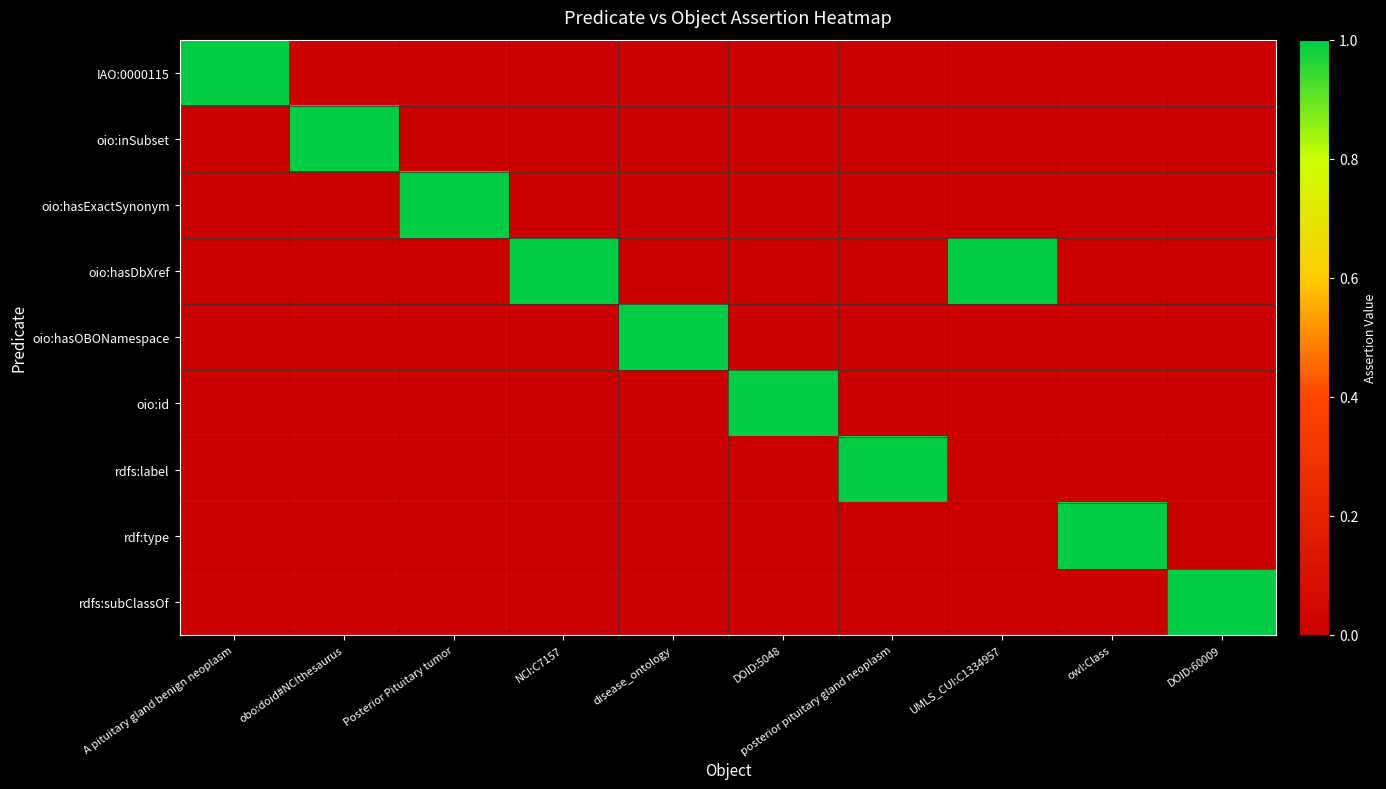

Reading right to left, transcribe all the data shown in this chart.

IAO:0000115: DOID:60009=0	owl:Class=0	UMLS_CUI:C1334957=0	posterior pituitary gland neoplasm=0	DOID:5048=0	disease_ontology=0	NCI:C7157=0	Posterior Pituitary tumor=0	obo:doid#NCIthesaurus=0	A pituitary gland benign neoplasm=1
oio:inSubset: DOID:60009=0	owl:Class=0	UMLS_CUI:C1334957=0	posterior pituitary gland neoplasm=0	DOID:5048=0	disease_ontology=0	NCI:C7157=0	Posterior Pituitary tumor=0	obo:doid#NCIthesaurus=1	A pituitary gland benign neoplasm=0
oio:hasExactSynonym: DOID:60009=0	owl:Class=0	UMLS_CUI:C1334957=0	posterior pituitary gland neoplasm=0	DOID:5048=0	disease_ontology=0	NCI:C7157=0	Posterior Pituitary tumor=1	obo:doid#NCIthesaurus=0	A pituitary gland benign neoplasm=0
oio:hasDbXref: DOID:60009=0	owl:Class=0	UMLS_CUI:C1334957=1	posterior pituitary gland neoplasm=0	DOID:5048=0	disease_ontology=0	NCI:C7157=1	Posterior Pituitary tumor=0	obo:doid#NCIthesaurus=0	A pituitary gland benign neoplasm=0
oio:hasOBONamespace: DOID:60009=0	owl:Class=0	UMLS_CUI:C1334957=0	posterior pituitary gland neoplasm=0	DOID:5048=0	disease_ontology=1	NCI:C7157=0	Posterior Pituitary tumor=0	obo:doid#NCIthesaurus=0	A pituitary gland benign neoplasm=0
oio:id: DOID:60009=0	owl:Class=0	UMLS_CUI:C1334957=0	posterior pituitary gland neoplasm=0	DOID:5048=1	disease_ontology=0	NCI:C7157=0	Posterior Pituitary tumor=0	obo:doid#NCIthesaurus=0	A pituitary gland benign neoplasm=0
rdfs:label: DOID:60009=0	owl:Class=0	UMLS_CUI:C1334957=0	posterior pituitary gland neoplasm=1	DOID:5048=0	disease_ontology=0	NCI:C7157=0	Posterior Pituitary tumor=0	obo:doid#NCIthesaurus=0	A pituitary gland benign neoplasm=0
rdf:type: DOID:60009=0	owl:Class=1	UMLS_CUI:C1334957=0	posterior pituitary gland neoplasm=0	DOID:5048=0	disease_ontology=0	NCI:C7157=0	Posterior Pituitary tumor=0	obo:doid#NCIthesaurus=0	A pituitary gland benign neoplasm=0
rdfs:subClassOf: DOID:60009=1	owl:Class=0	UMLS_CUI:C1334957=0	posterior pituitary gland neoplasm=0	DOID:5048=0	disease_ontology=0	NCI:C7157=0	Posterior Pituitary tumor=0	obo:doid#NCIthesaurus=0	A pituitary gland benign neoplasm=0